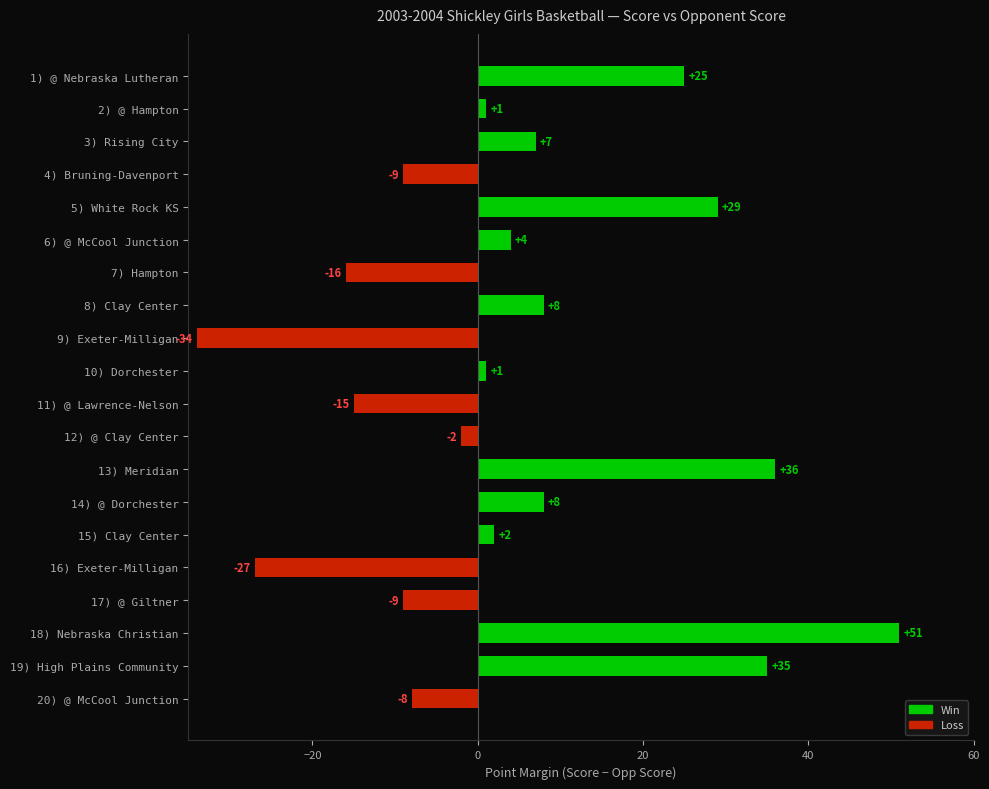

Which category has the highest value in the Opp Score series?

Exeter-Milligan